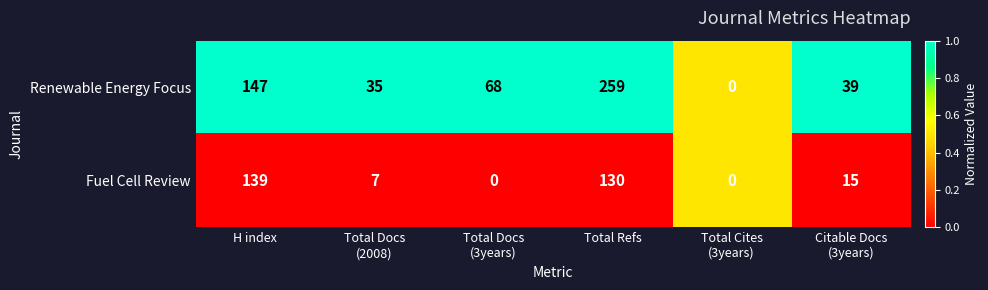

At which label does Renewable Energy Focus reach its peak?

Total Refs